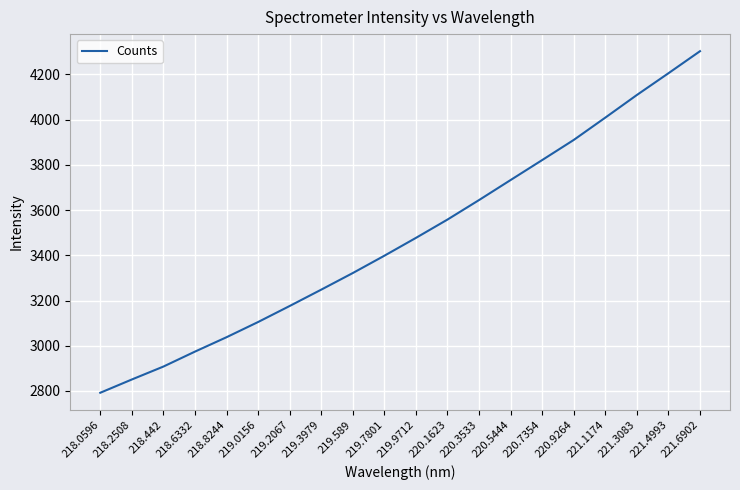

What is the difference between the second highest and second lowest values?

1354.7